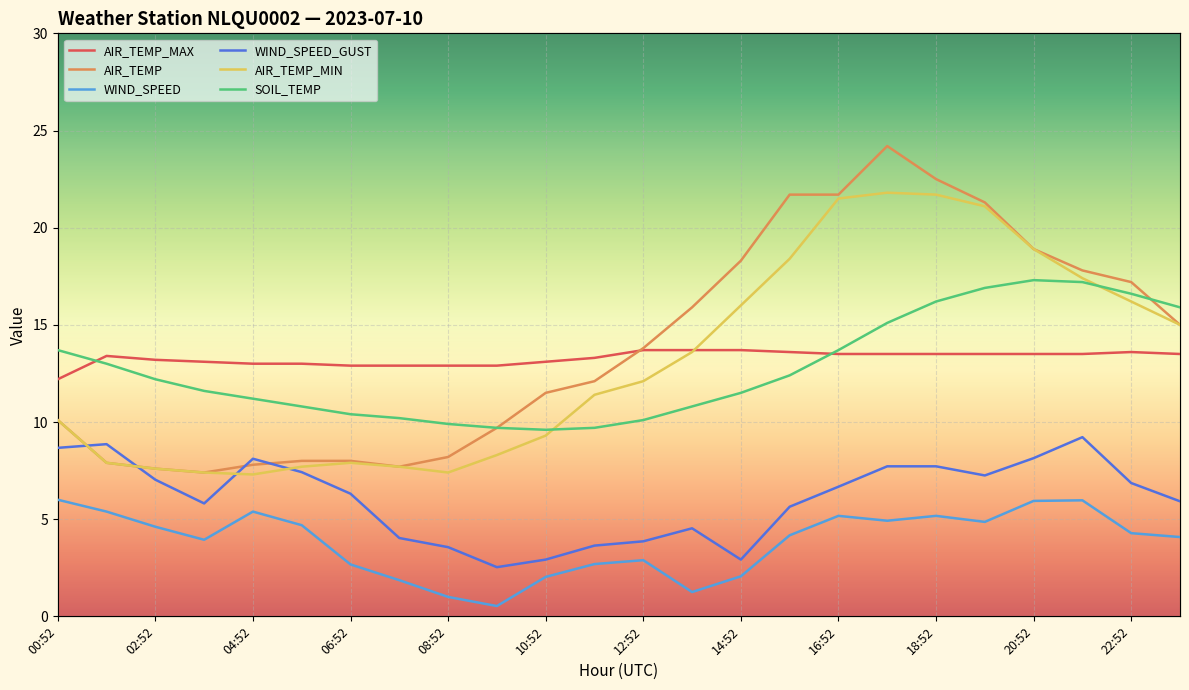

The WIND_SPEED series shows 1.7 at 16:52. True or false?

False